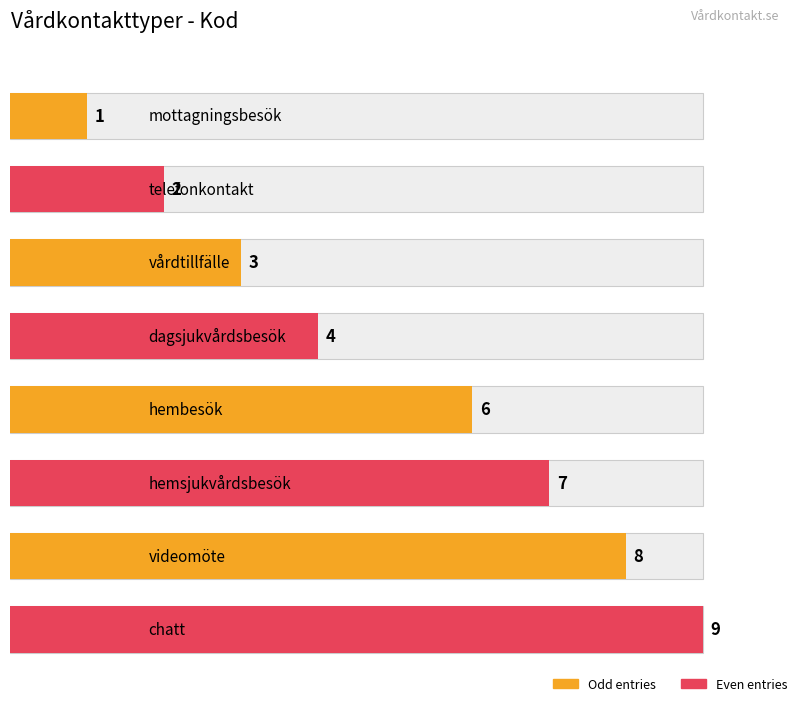

Count the values in the range 3 to 8.

5